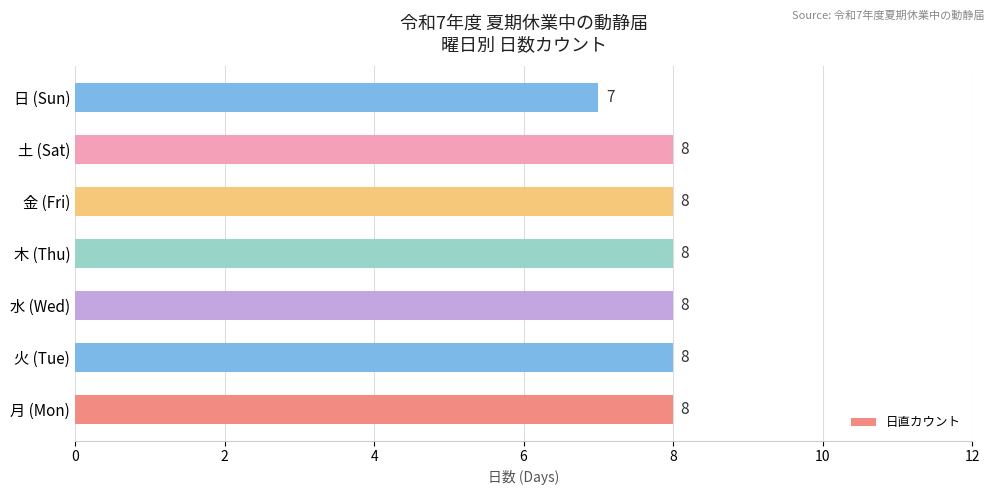

Approximately how many times larger is the value at 水 (Wed) compared to 日 (Sun)?

1.1